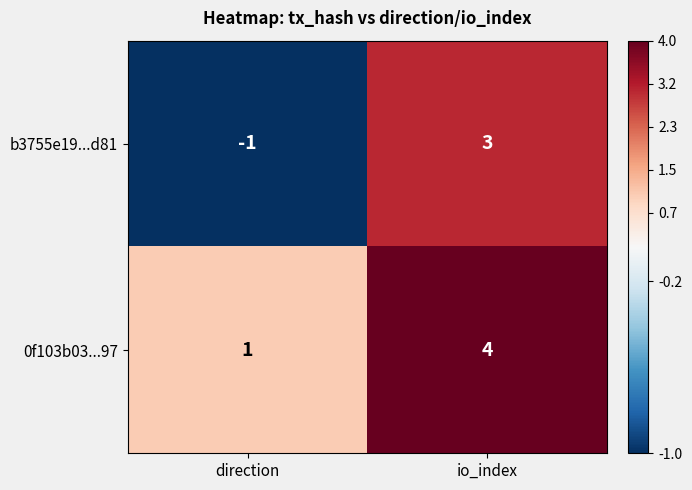

True or false: 0f103b03...97 has a value of 4 at io_index.

True